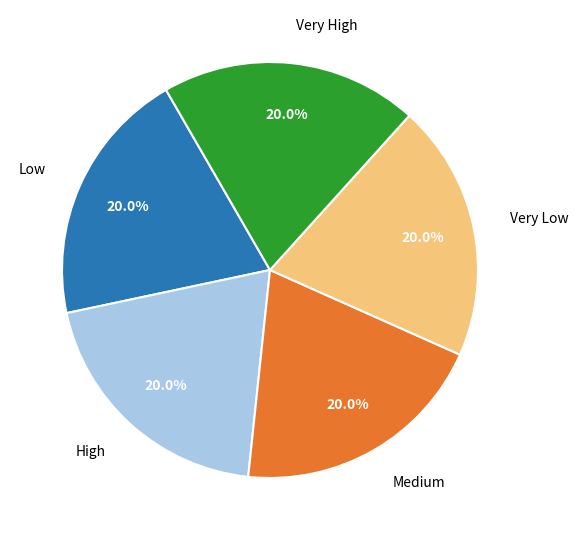

Is there a majority slice in this chart?

No